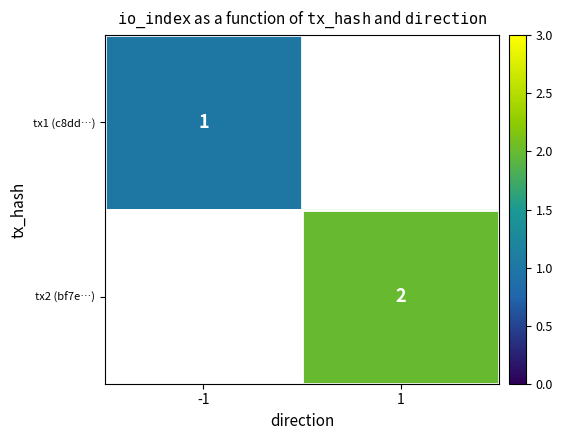

How many categories are shown in the chart?

2